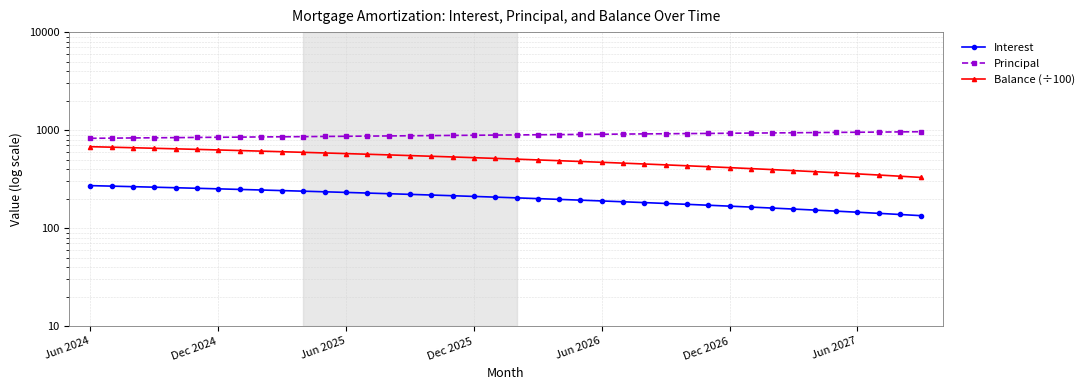

List the series in order of their overall mean, highest first.

Principal, Balance (÷100), Interest